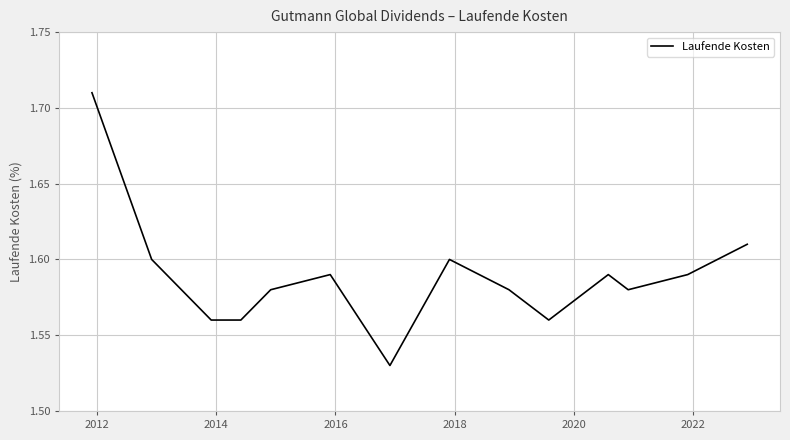

Does the chart display data point markers on the line(s)?

No